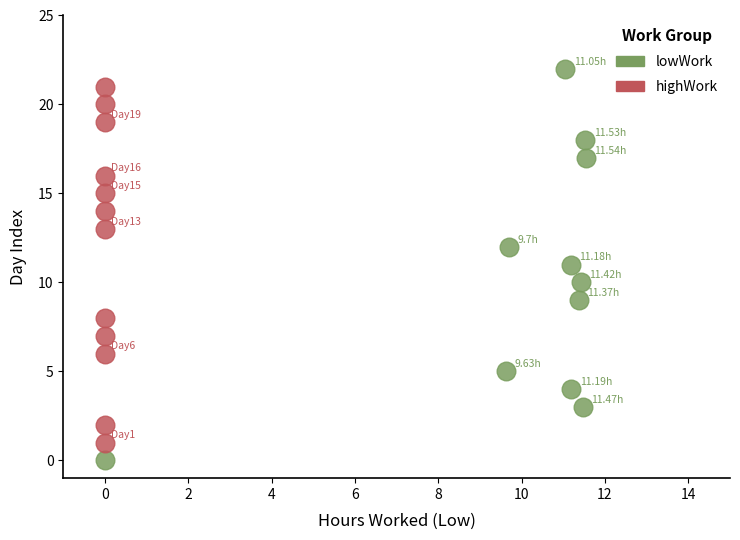

Which series has the largest Y range (max minus min)?

lowWork